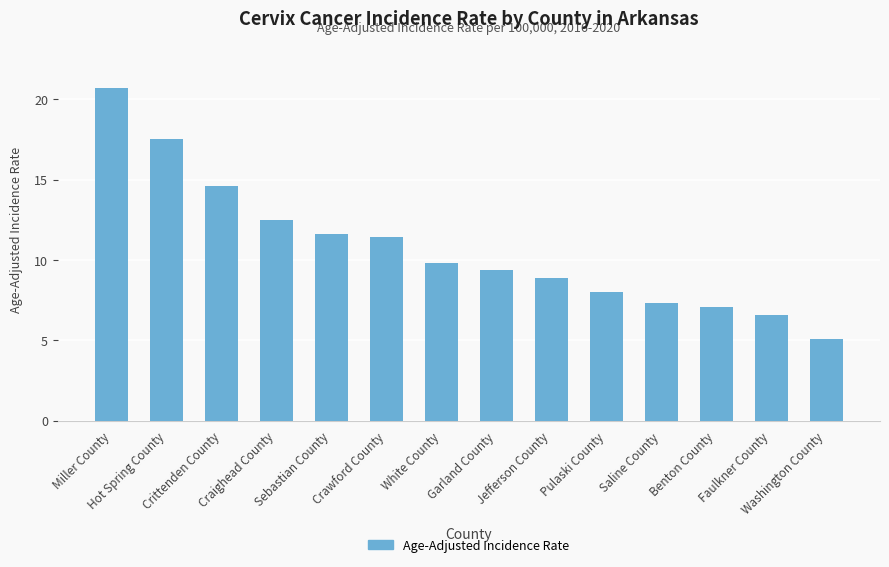

Reading left to right, list all the values displayed in this chart.

20.7	17.5	14.6	12.5	11.6	11.4	9.8	9.4	8.9	8.0	7.3	7.1	6.6	5.1